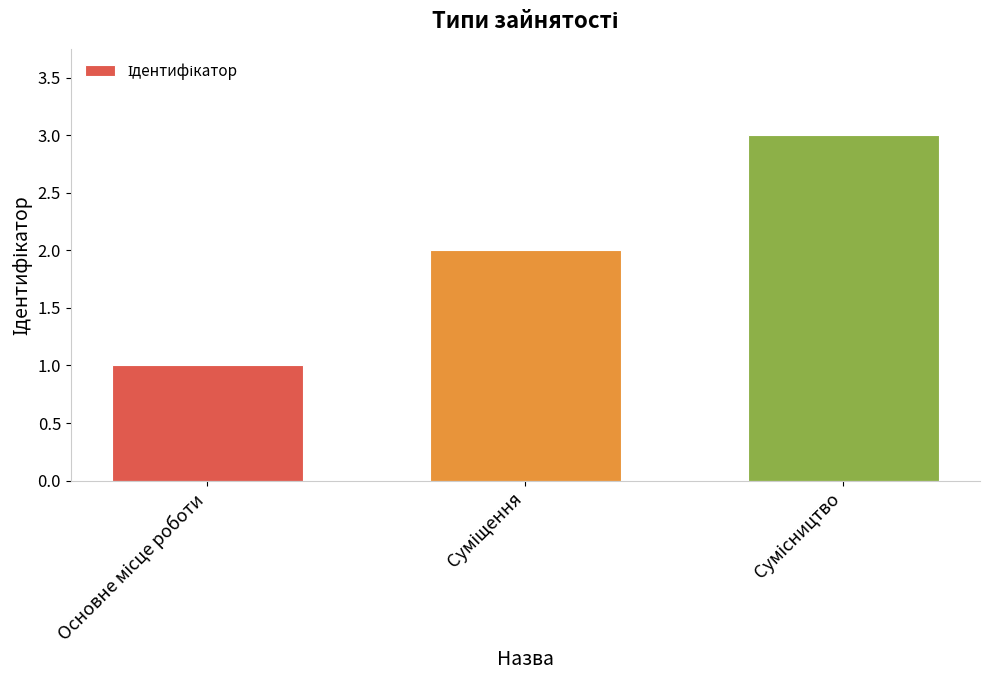

What is the maximum value shown in the chart?

3